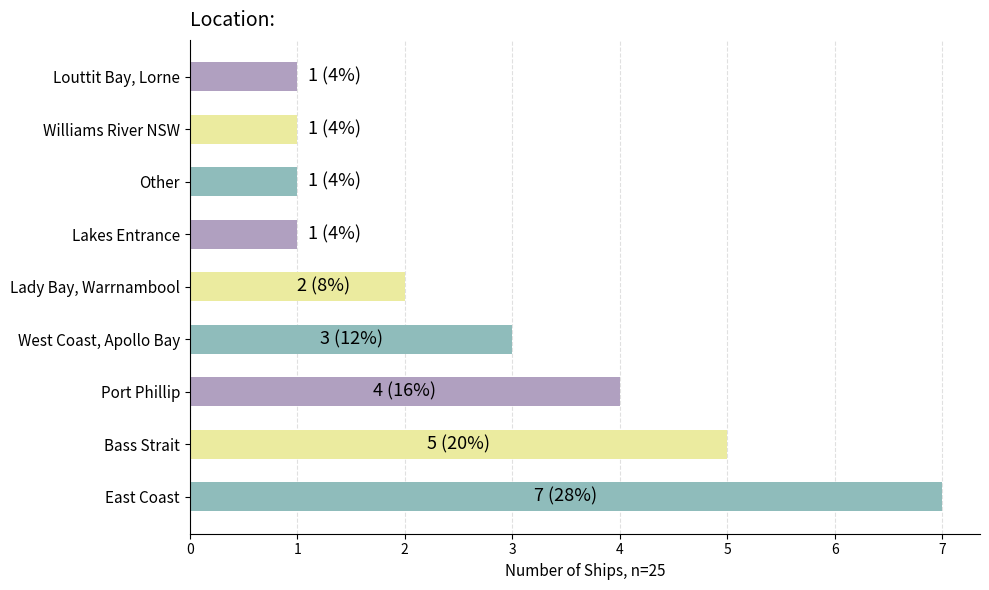

Count the number of data series in this chart.

1